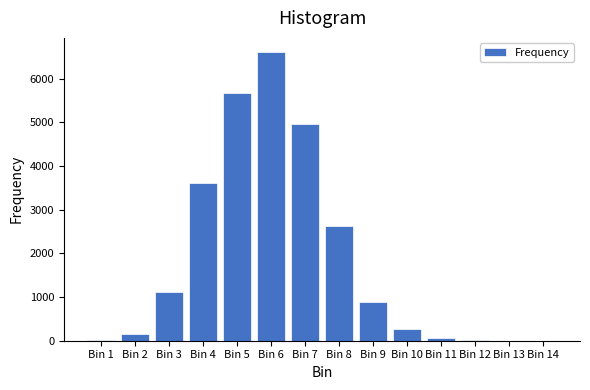

What is the greatest value displayed?

6608.0